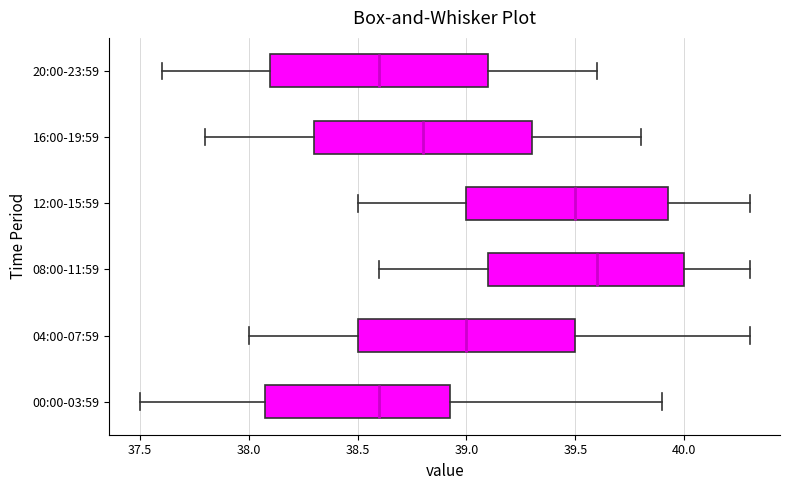

Where does the left whisker of the box for 12:00-15:59 end on the x-axis? The values are not printed on the chart, so give them approximately, as read against the axis.

38.50